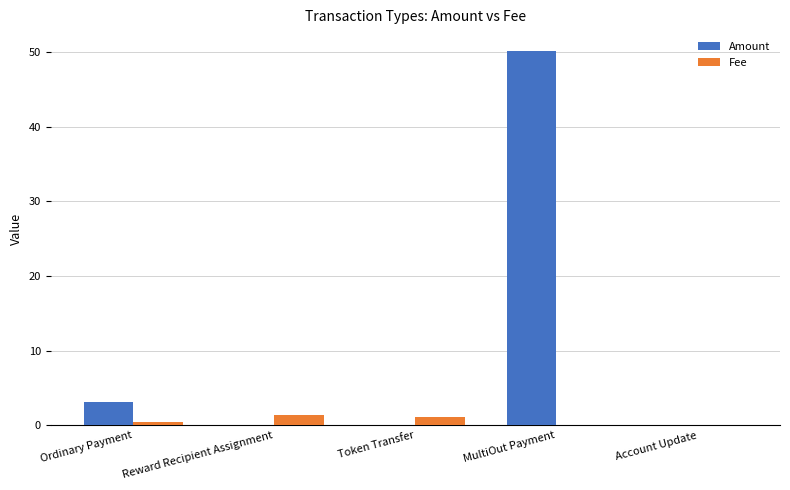

How many groups of bars are there?

5